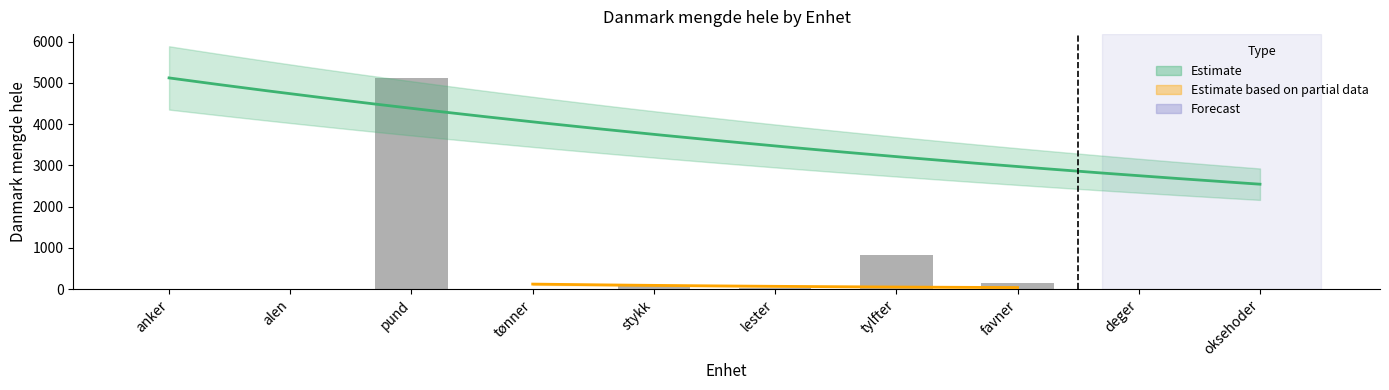

List the labels in order of value, smallest first.

anker, alen, tønner, deger, oksehoder, lester, stykk, favner, tylfter, pund